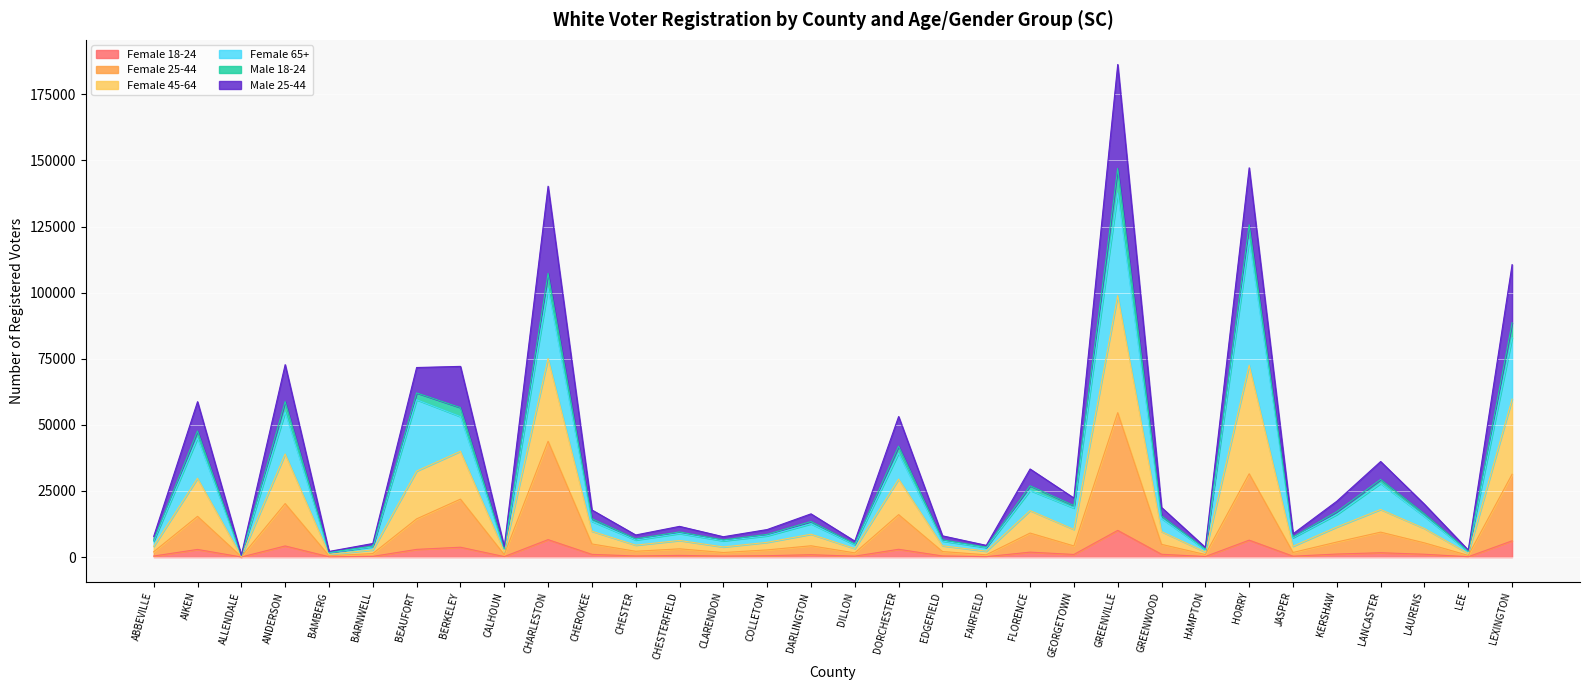

Between AIKEN and GREENVILLE, which is larger?

GREENVILLE